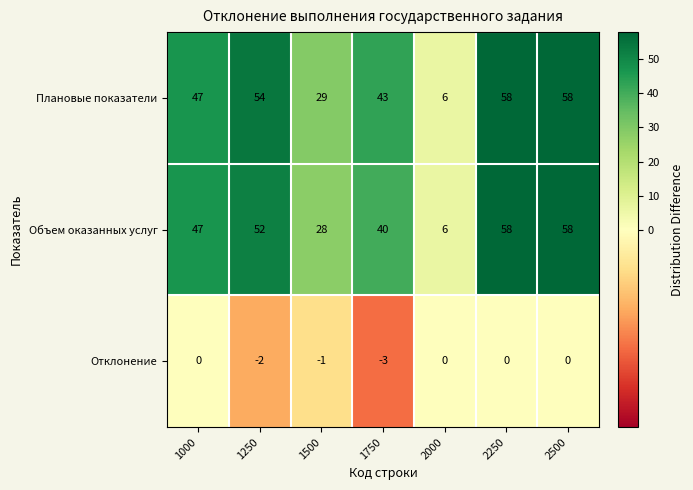

Between 1750 and 2500, which series saw the biggest shift?

Объем оказанных услуг